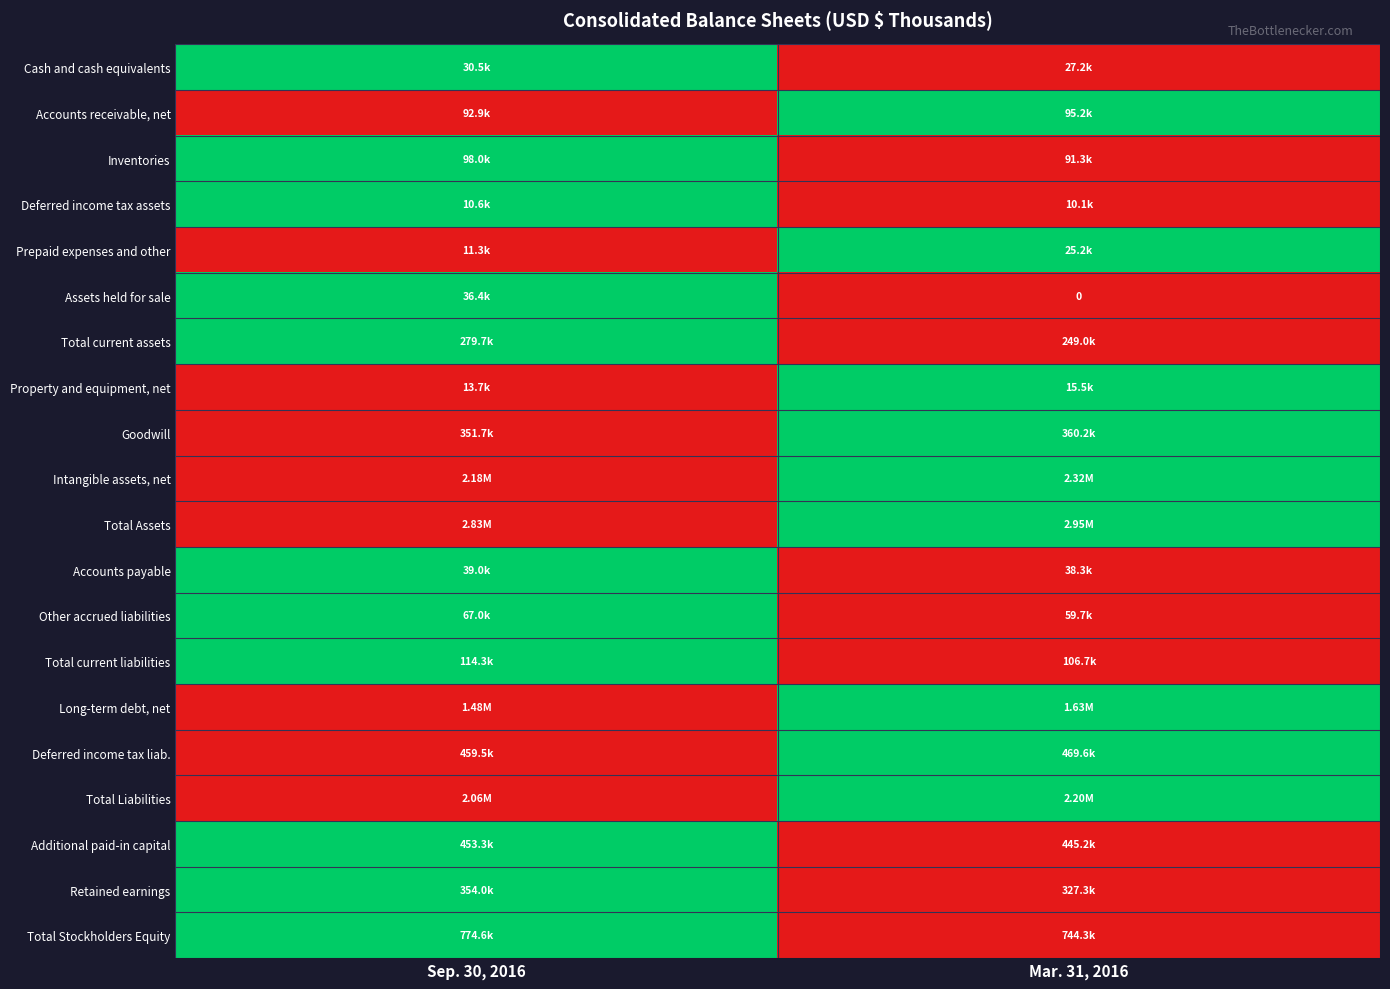

Is the value of Assets held for sale at Mar. 31, 2016 greater than the value of Long-term debt, net at Sep. 30, 2016?

No